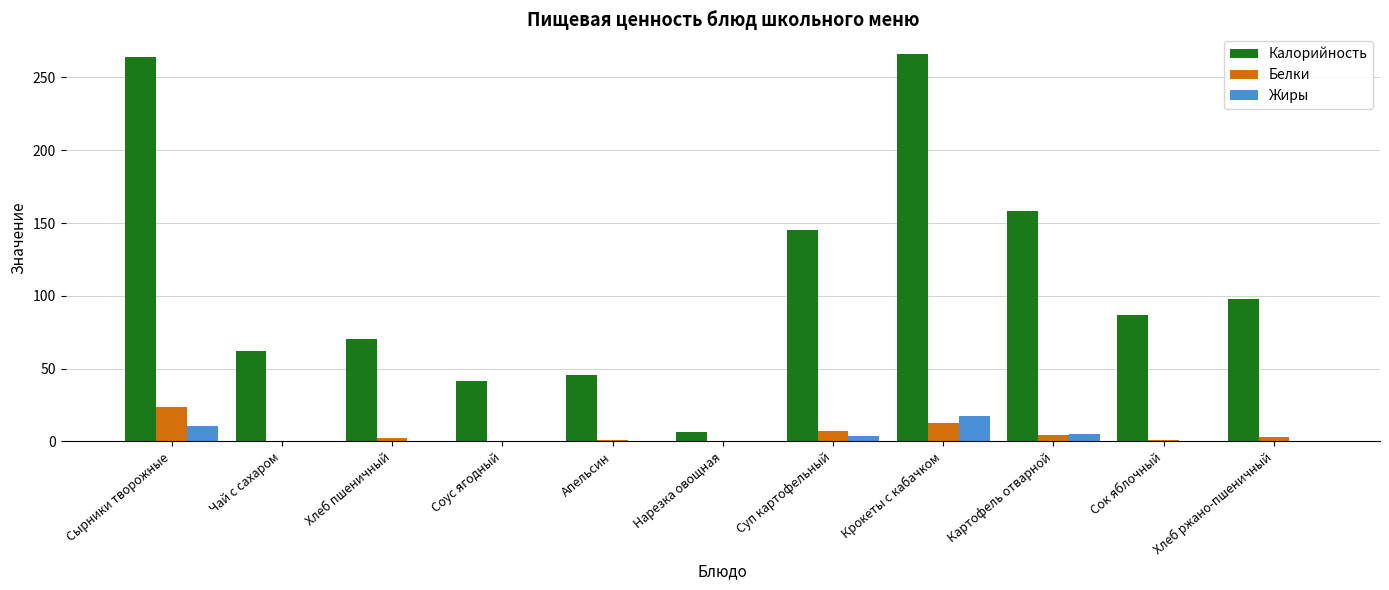

At which label is Калорийность closest to 136?

Суп картофельный